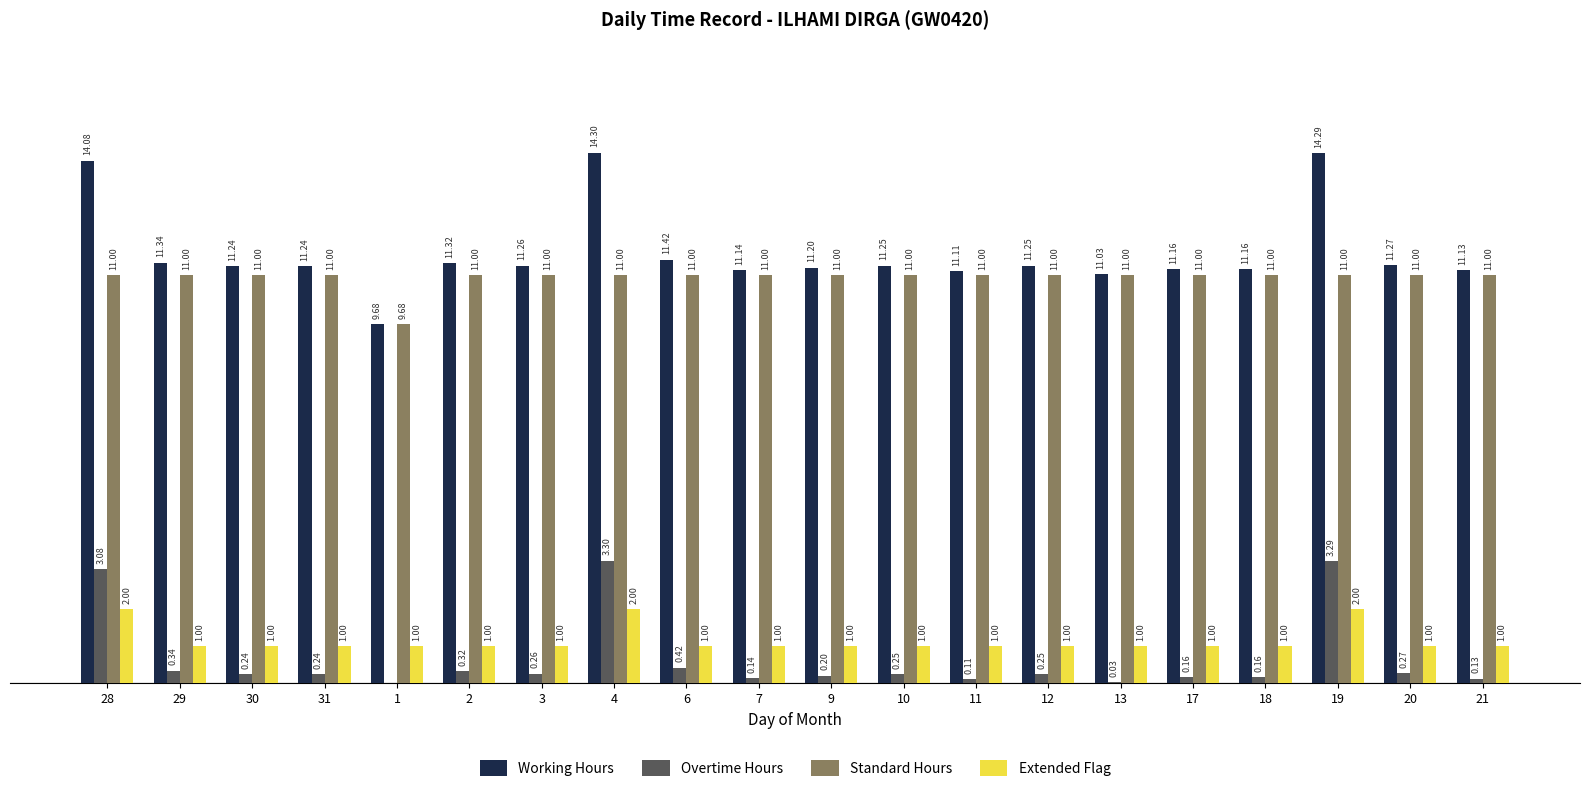

Which series changed the most between 1 and 17?

Working Hours